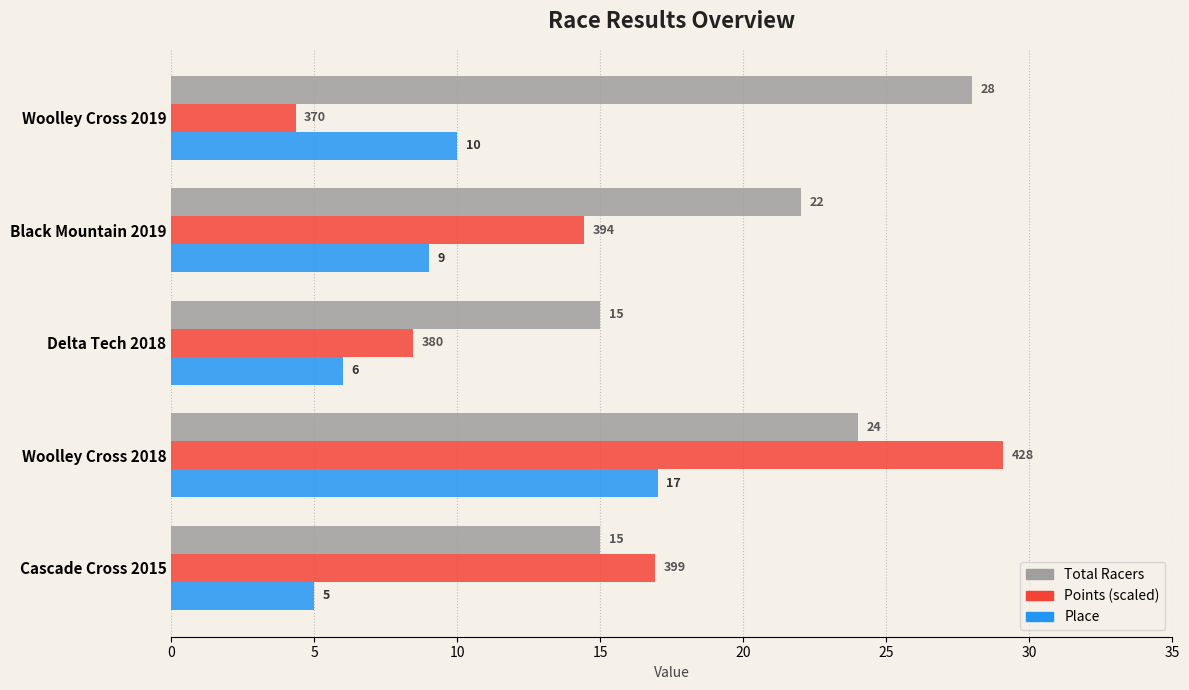

What is the sum of all Total Racers values?

104.0